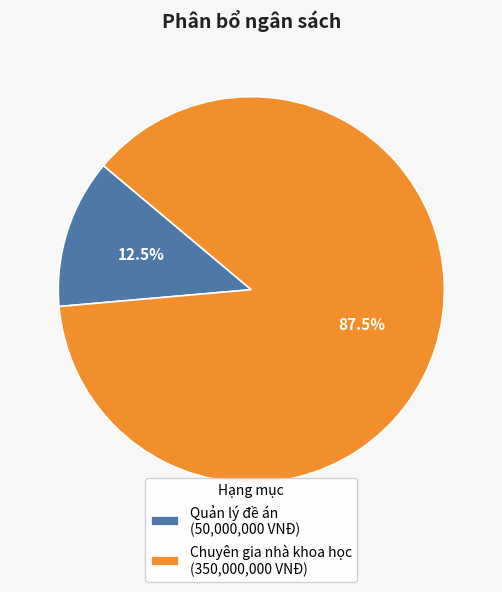

The Quản lý đề án slice represents 5% of the pie. True or false?

False